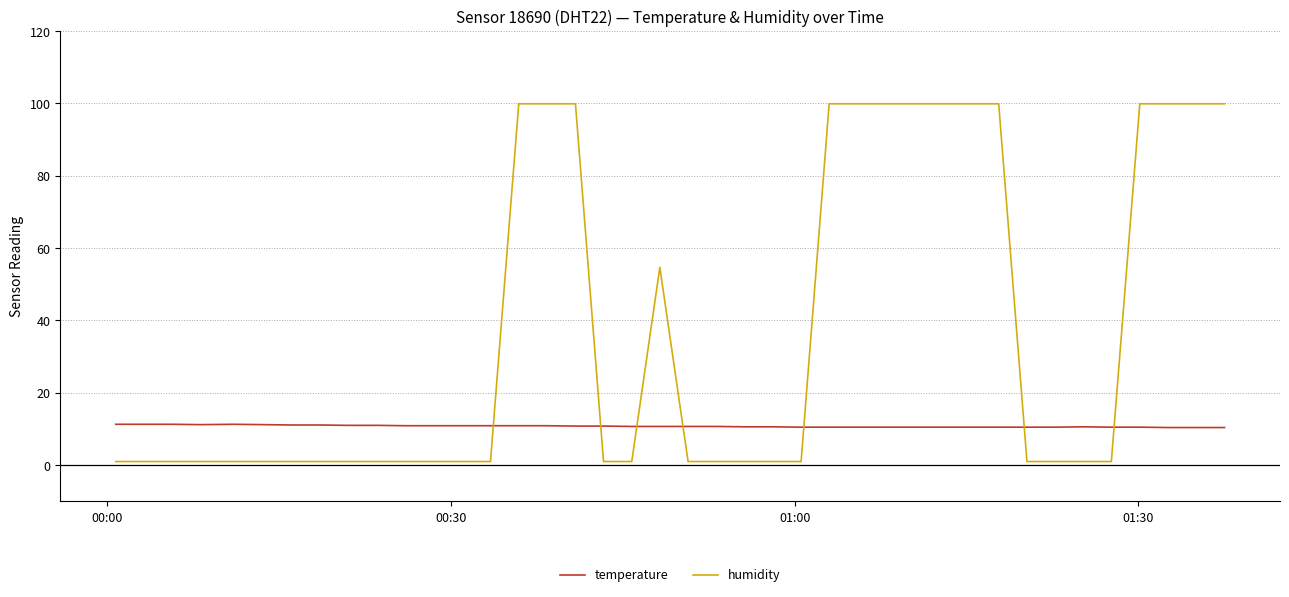

True or false: temperature and humidity intersect in this chart.

True